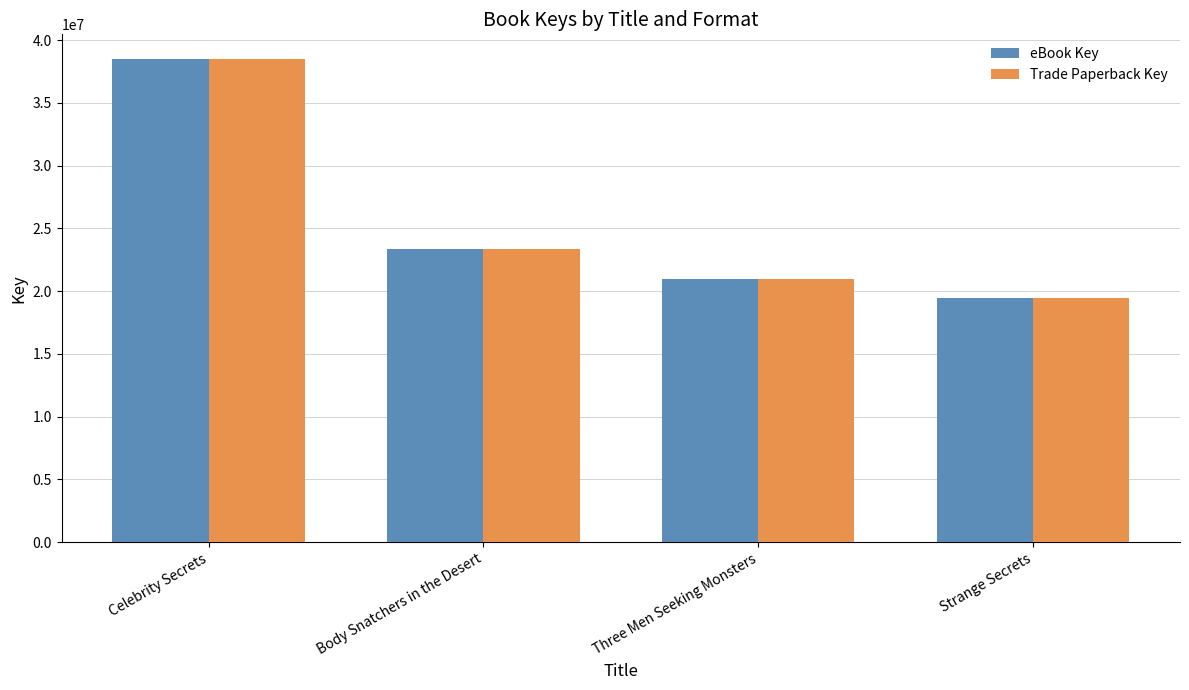

Which category has the lowest value across all series?

Strange Secrets